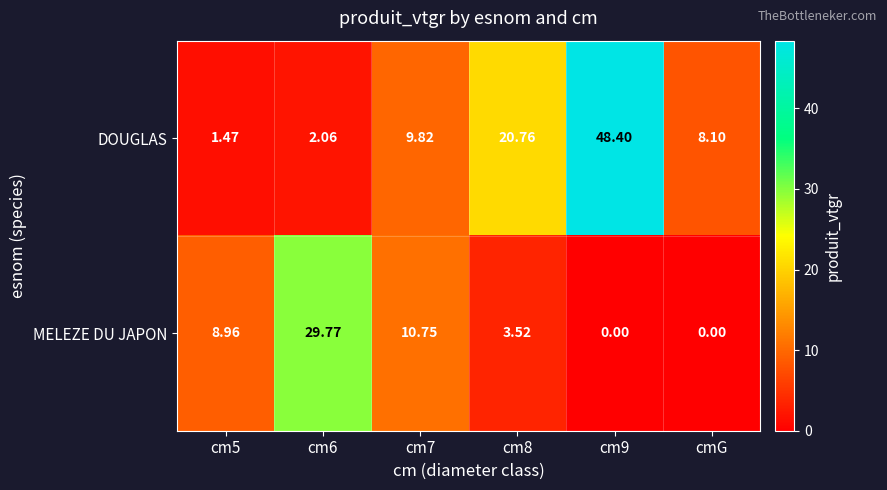

Which series has the widest spread of values?

DOUGLAS